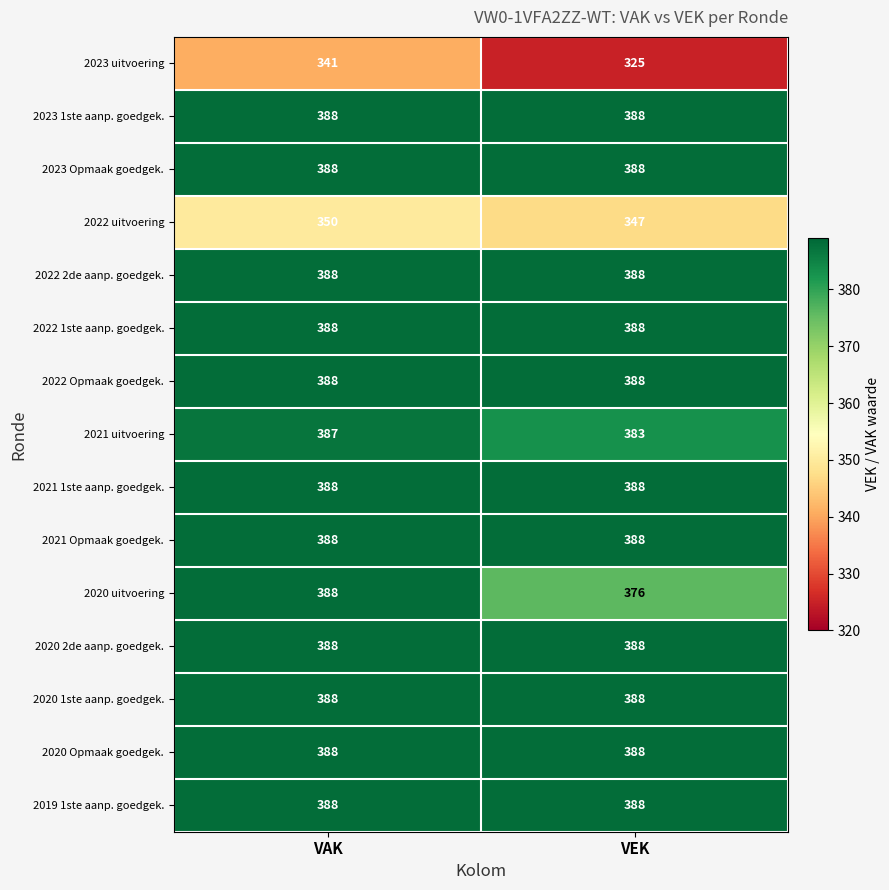

Which series changed the most between VAK and VEK?

2023 uitvoering